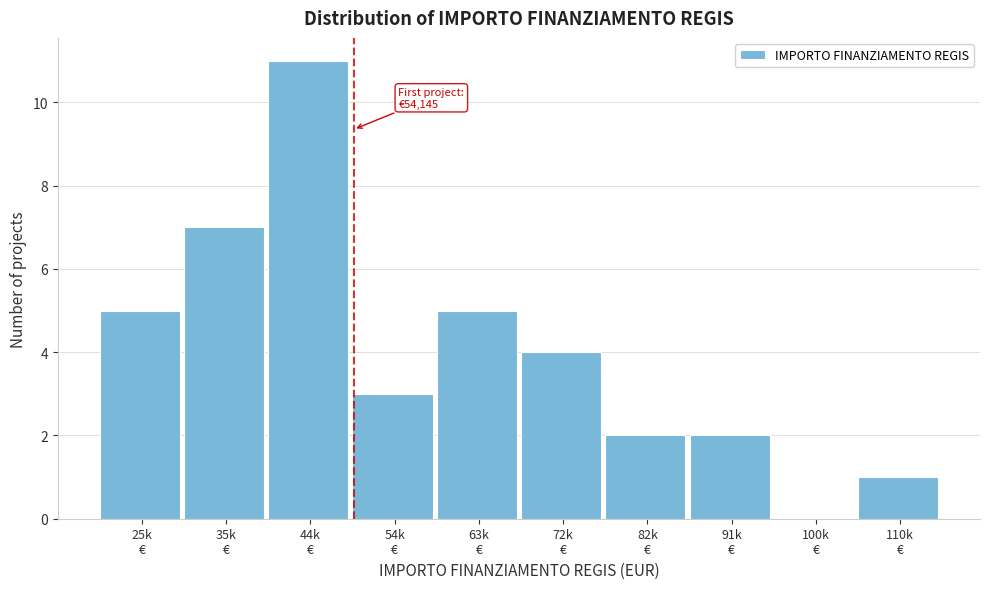

What is the sum of all values?

40